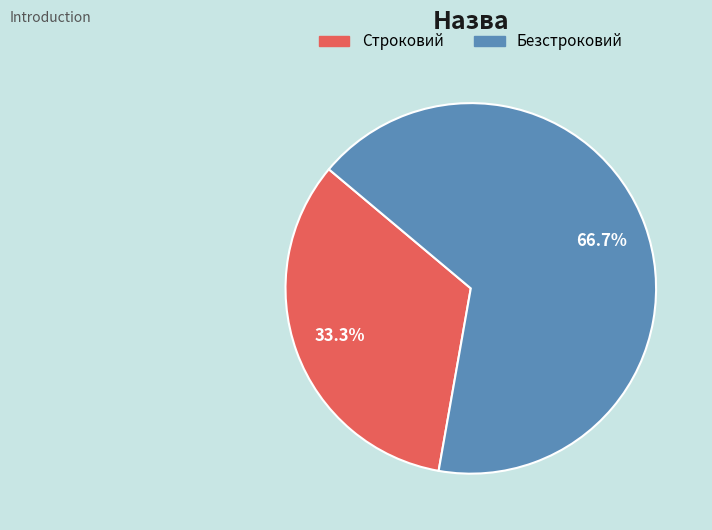

Count the number of slices in the pie.

2